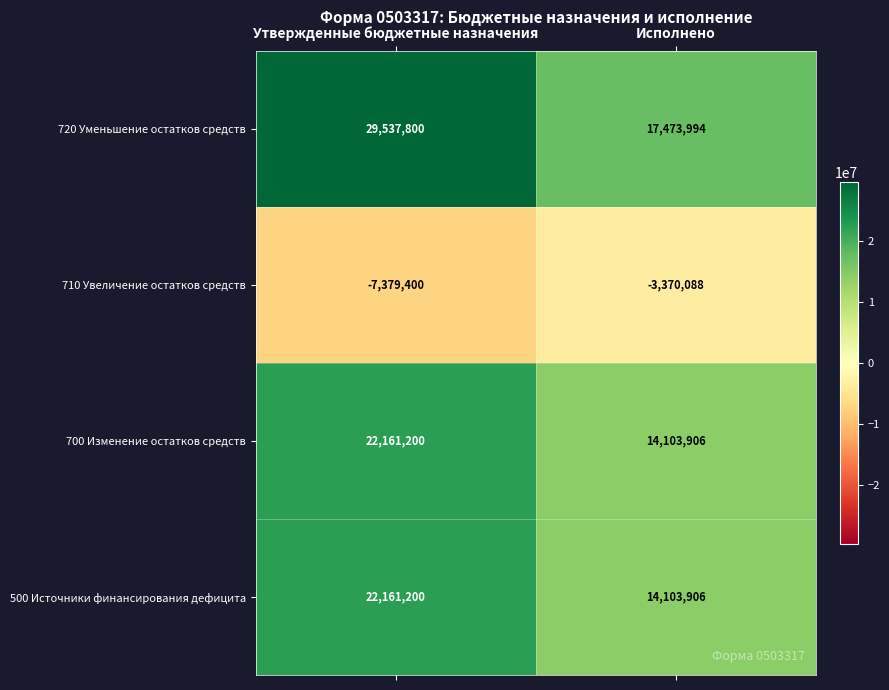

What is the spread (max minus min) of values at Исполнено?

20844082